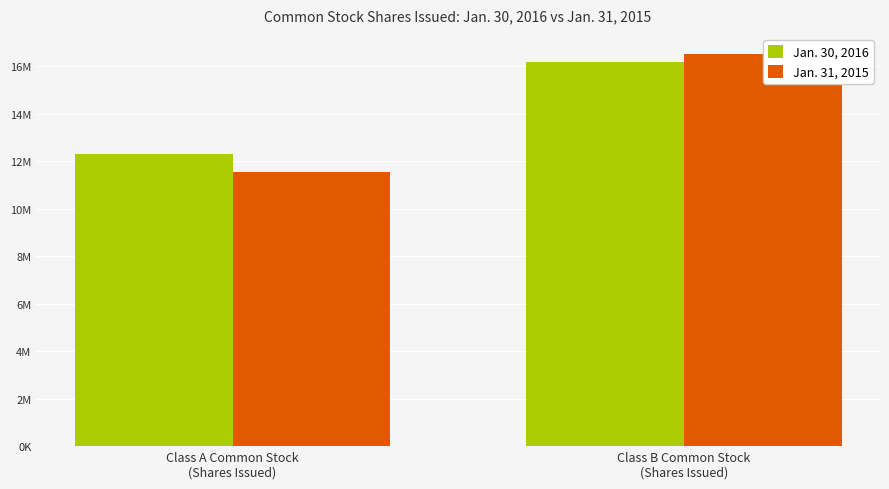

What is the total value across all series at Class A Common Stock
(Shares Issued)?

23851000